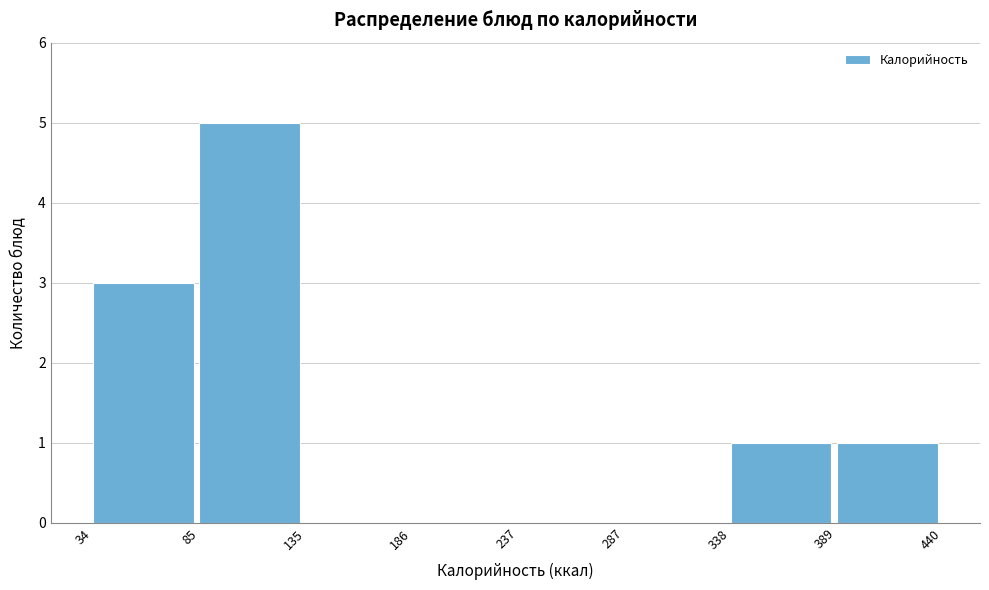

Reading left to right, transcribe this chart: for each bar, give the range it covers on the x-axis and its height. The values are not printed on the chart, so give them approximately, as read against the axis.

34 to 85: 3
85 to 135: 5
135 to 186: 0
186 to 237: 0
237 to 287: 0
287 to 338: 0
338 to 389: 1
389 to 440: 1